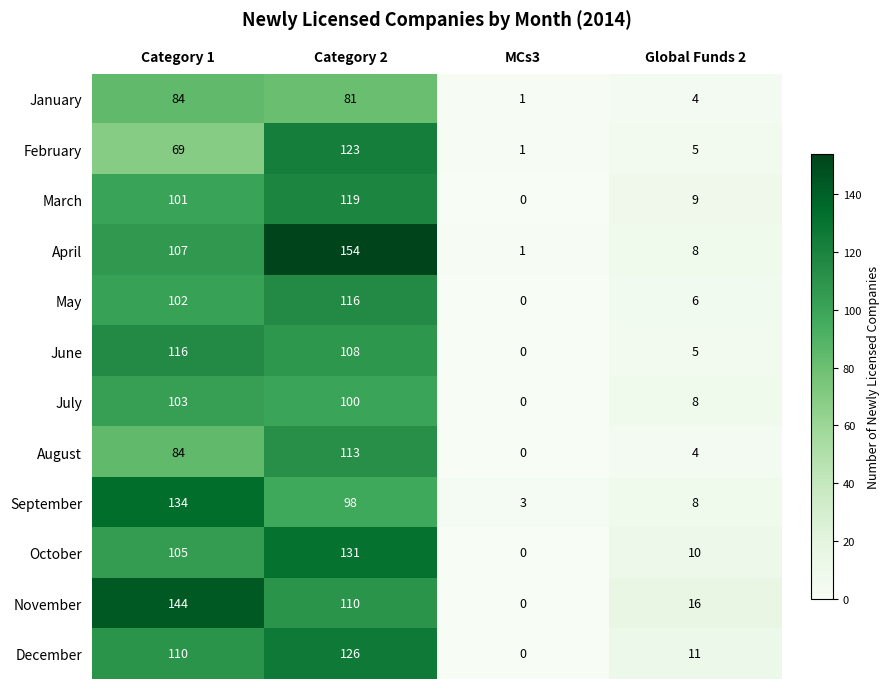

At which category does the chart reach its peak across all series?

Category 2